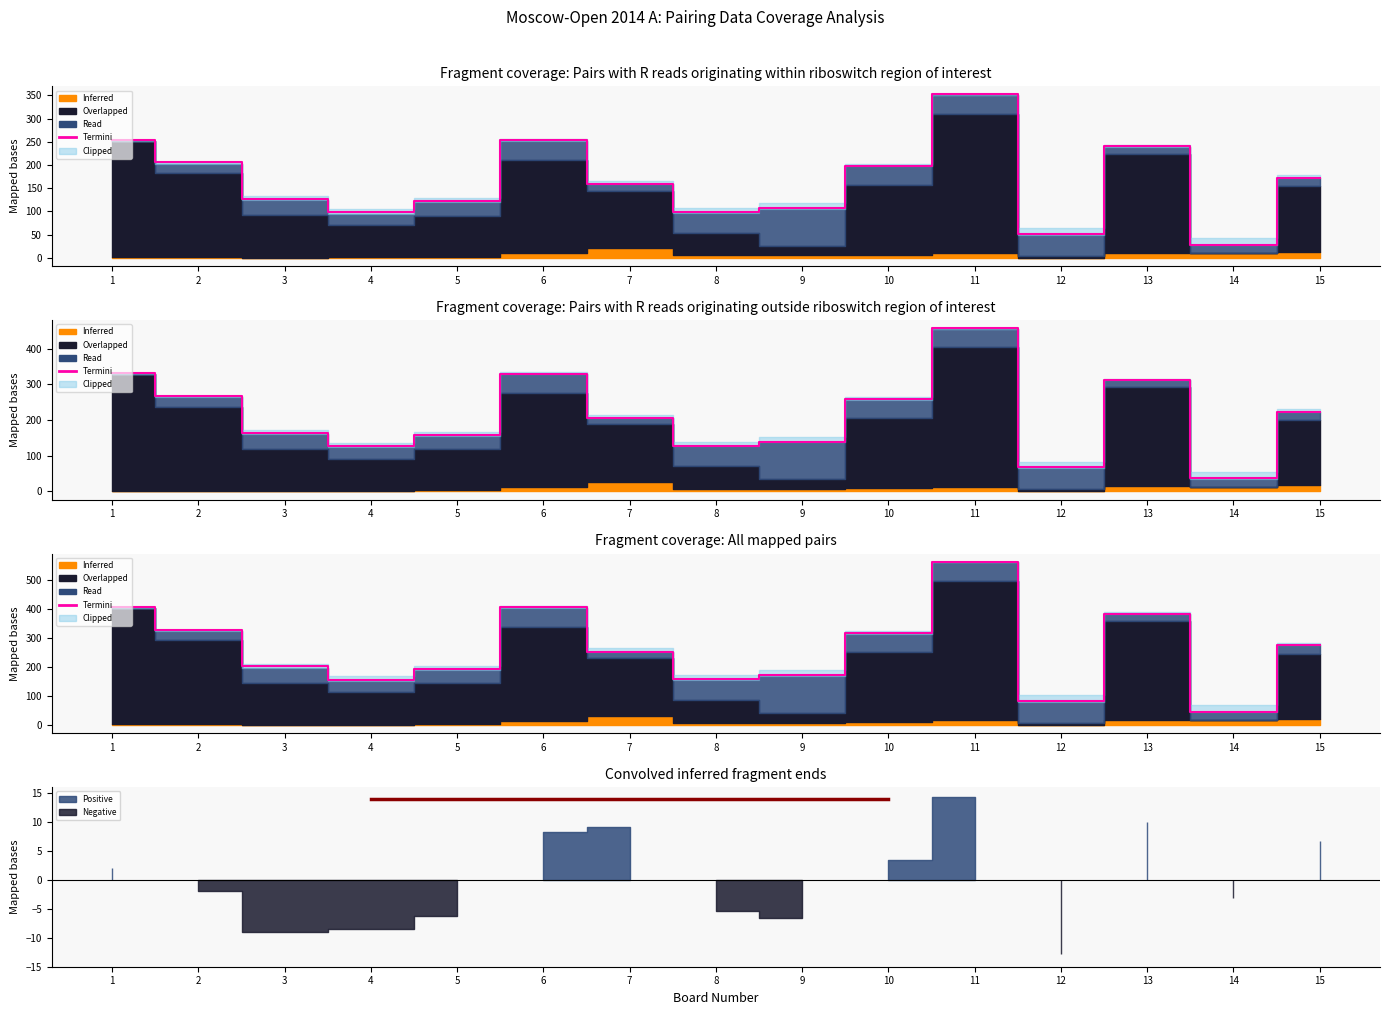

How many values are below 253?

7